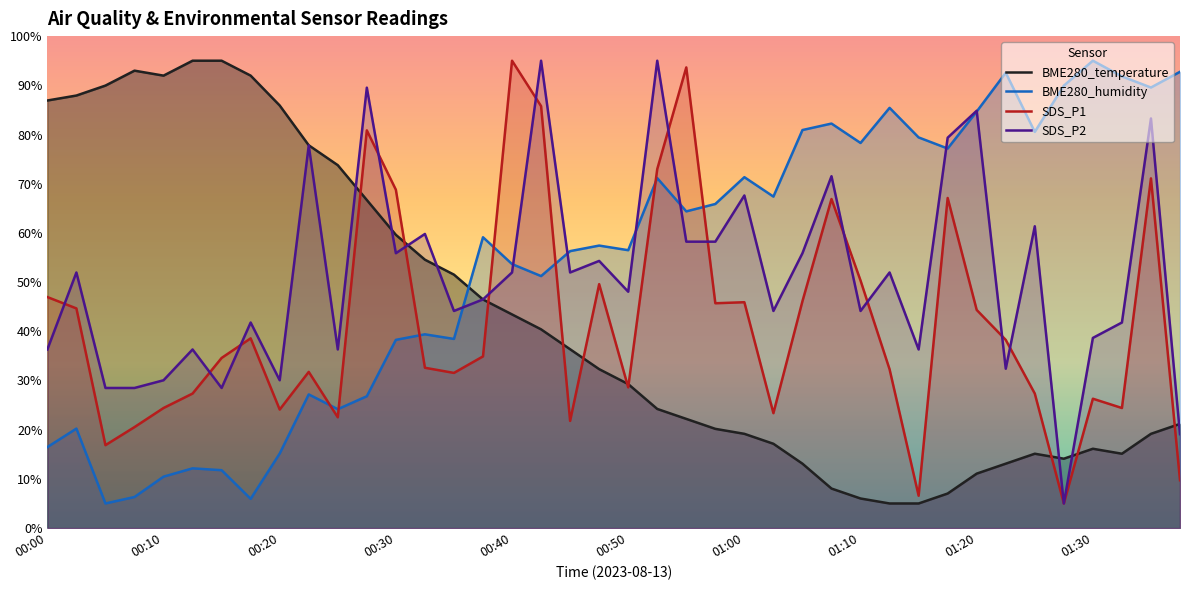

Rank the series by their maximum value, from highest to lowest.

BME280_temperature, BME280_humidity, SDS_P1, SDS_P2